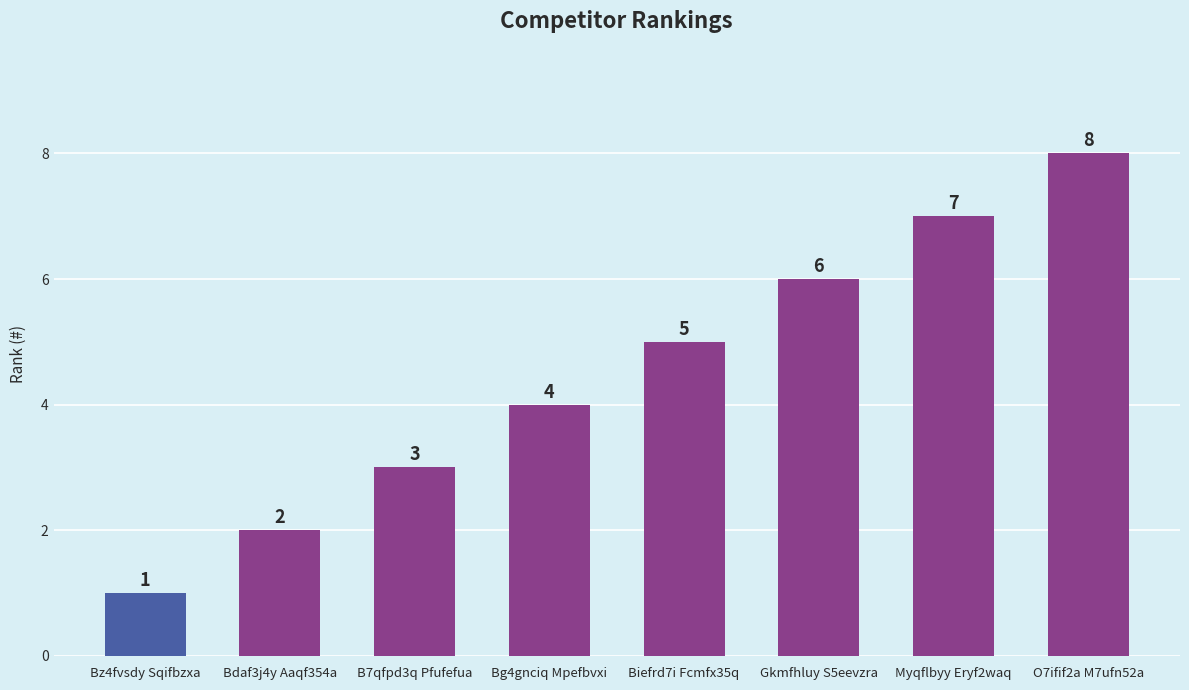

Reading right to left, transcribe all the data shown in this chart.

O7ifif2a M7ufn52a=8	Myqflbyy Eryf2waq=7	Gkmfhluy S5eevzra=6	Biefrd7i Fcmfx35q=5	Bg4gnciq Mpefbvxi=4	B7qfpd3q Pfufefua=3	Bdaf3j4y Aaqf354a=2	Bz4fvsdy Sqifbzxa=1